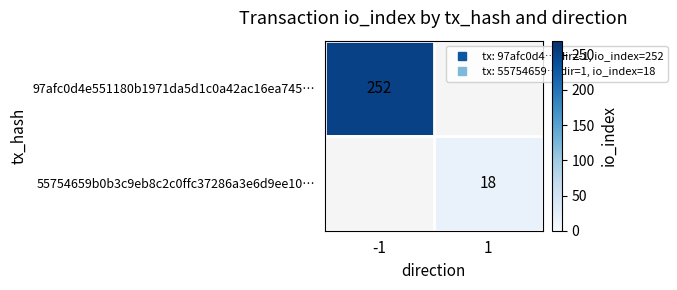

Is the value of 55754659b0b3c9eb8c2c0ffc37286a3e6d9ee10… at 1 greater than the value of 97afc0d4e551180b1971da5d1c0a42ac16ea745… at -1?

No